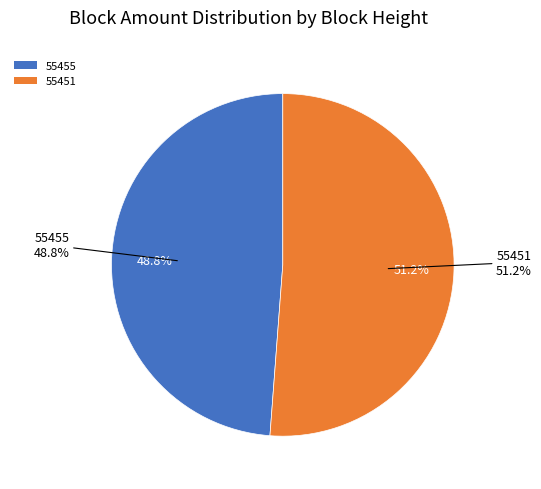

What is the smallest slice in the pie chart?

55455